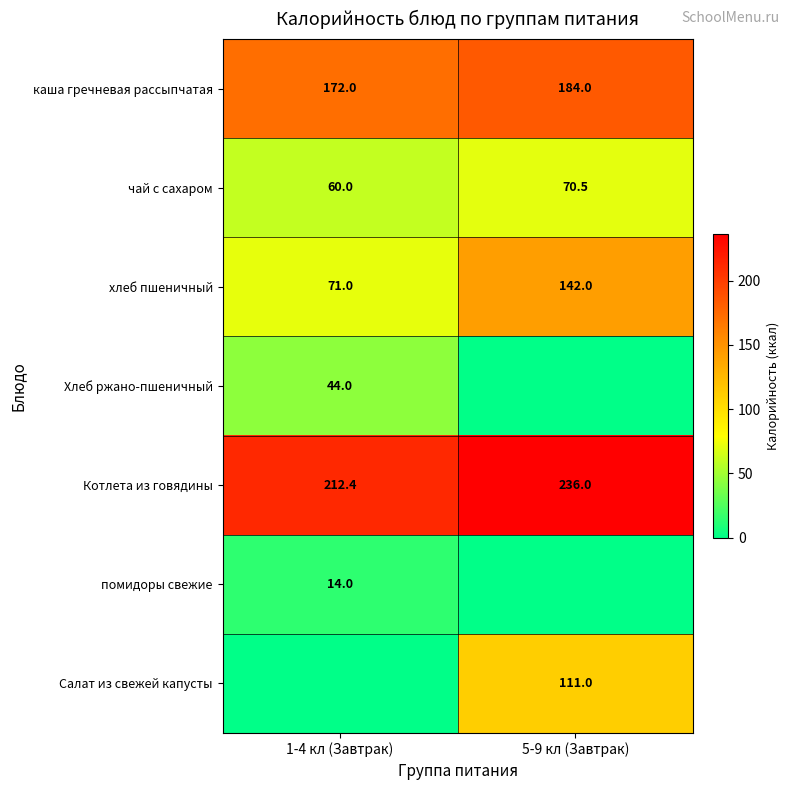

The Хлеб ржано-пшеничный series shows 44.0 at 1-4 кл (Завтрак). True or false?

True